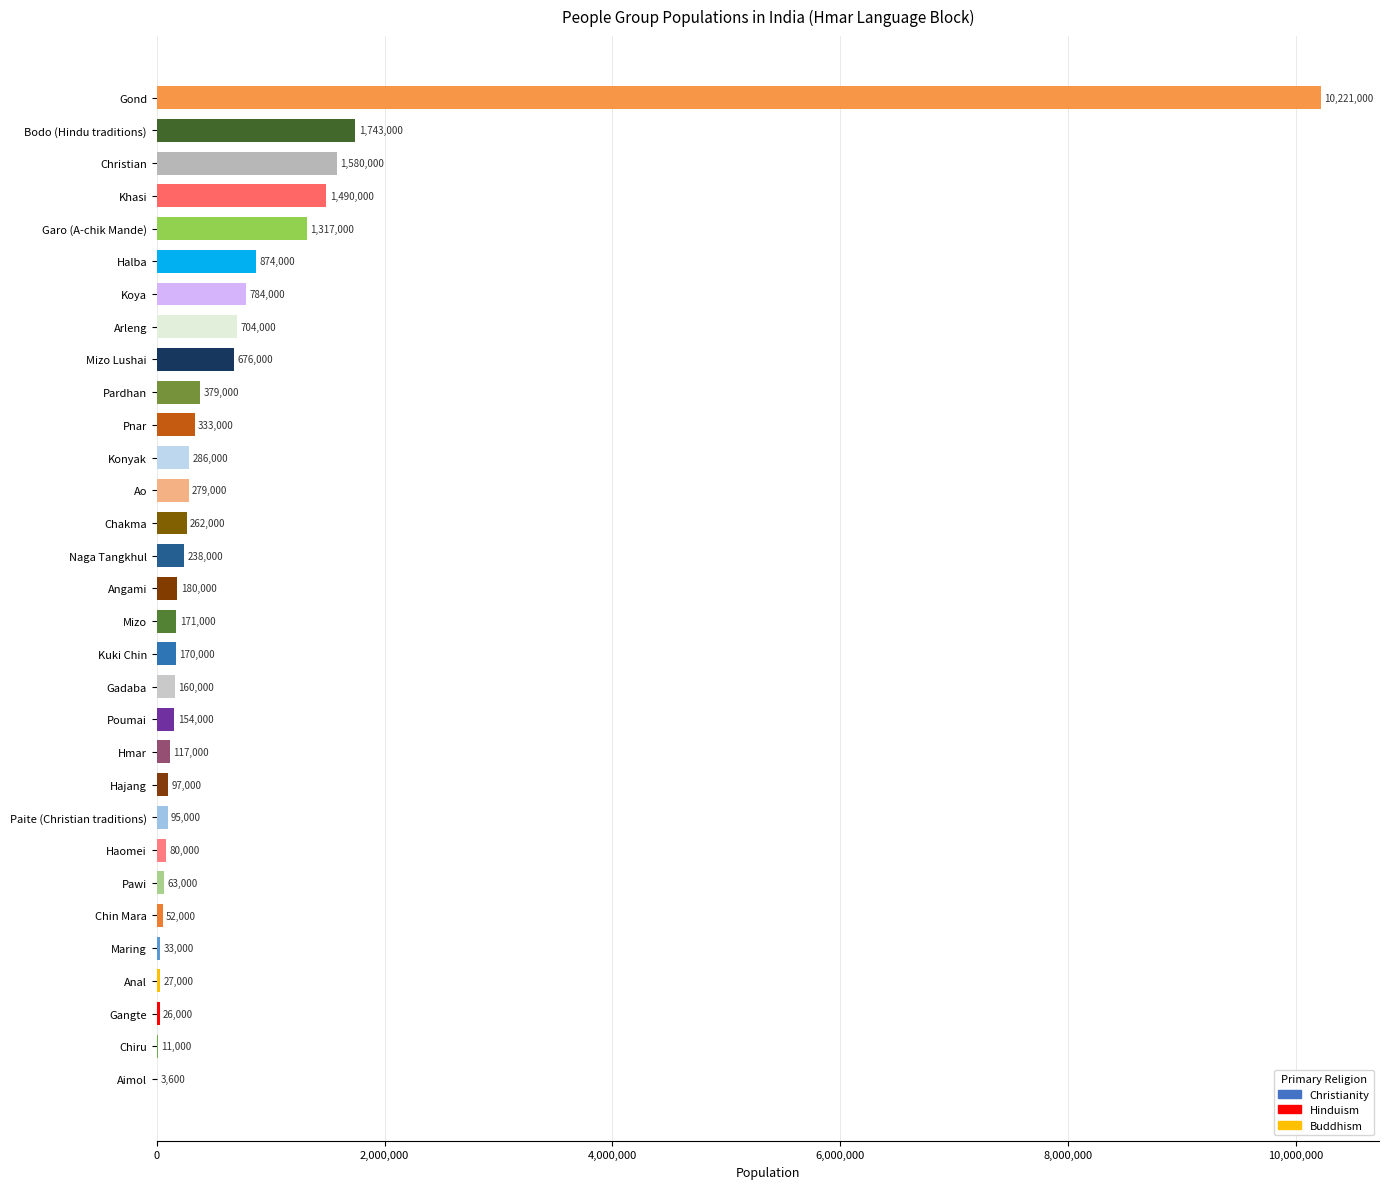

Reading top to bottom, what are all the values shown in this chart?

Gond=10221000	Bodo (Hindu traditions)=1743000	Christian=1580000	Khasi=1490000	Garo (A-chik Mande)=1317000	Halba=874000	Koya=784000	Arleng=704000	Mizo Lushai=676000	Pardhan=379000	Pnar=333000	Konyak=286000	Ao=279000	Chakma=262000	Naga Tangkhul=238000	Angami=180000	Mizo=171000	Kuki Chin=170000	Gadaba=160000	Poumai=154000	Hmar=117000	Hajang=97000	Paite (Christian traditions)=95000	Haomei=80000	Pawi=63000	Chin Mara=52000	Maring=33000	Anal=27000	Gangte=26000	Chiru=11000	Aimol=3600